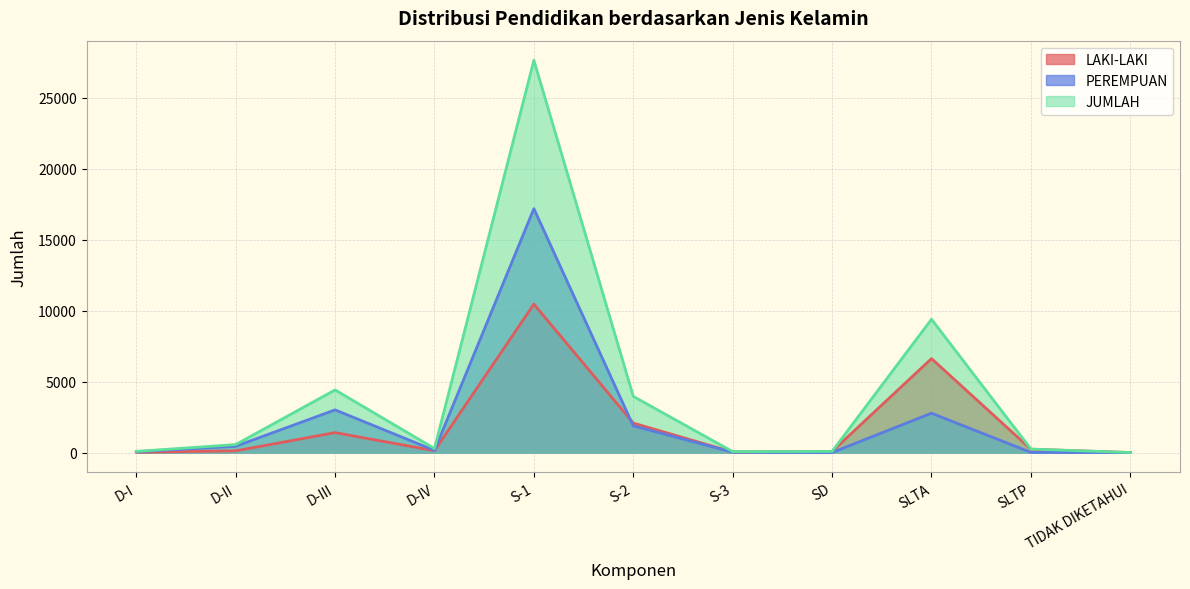

What position from the right is SLTA?

3